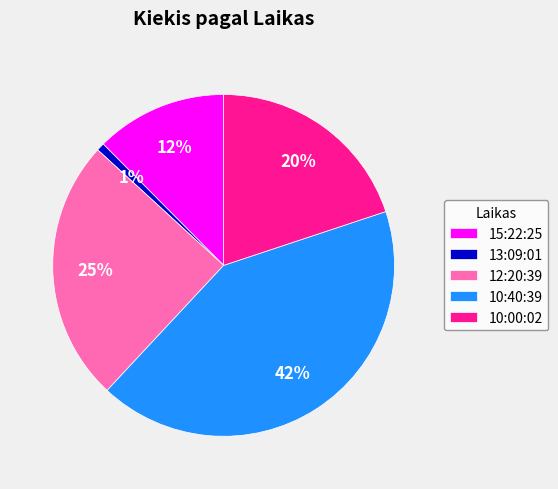

Which category has the smallest portion of the pie?

13:09:01